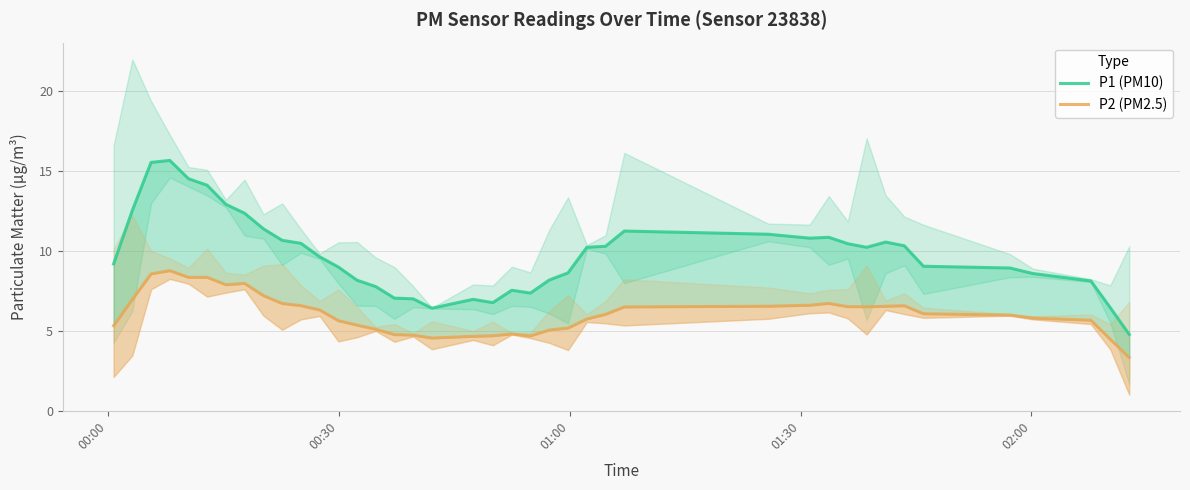

Reading left to right, extract all data points from this chart.

P1 (PM10): 9.2	12.5	15.5	15.7	14.5	14.1	12.9	12.4	11.4	10.7	10.5	9.6	9.0	8.2	7.8	7.0	7.0	6.4	7.0	6.8	7.5	7.4	8.2	8.6	10.2	10.3	11.2	11.0	10.8	10.9	10.5	10.2	10.6	10.3	9.0	8.9	8.6	8.1	6.5	4.8
P2 (PM2.5): 5.3	7.0	8.6	8.8	8.3	8.3	7.9	8.0	7.2	6.7	6.6	6.3	5.6	5.4	5.1	4.8	4.7	4.6	4.7	4.7	4.8	4.7	5.0	5.2	5.7	6.0	6.5	6.5	6.6	6.7	6.5	6.5	6.5	6.6	6.1	6.0	5.8	5.7	4.5	3.3